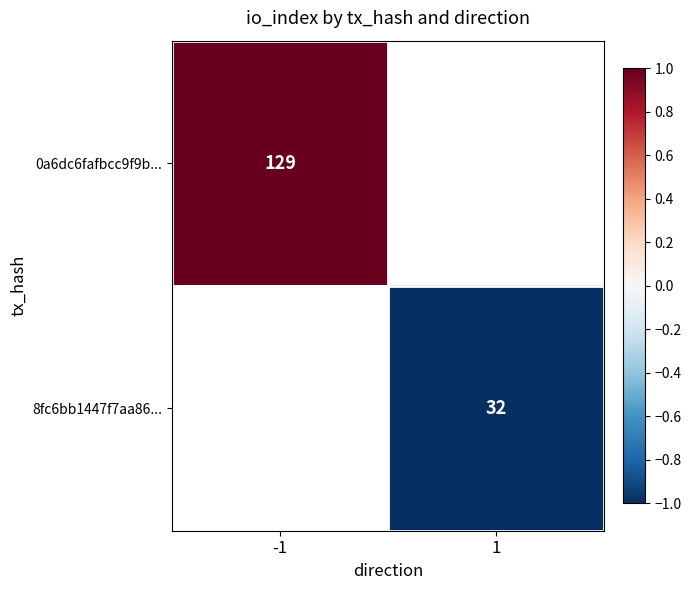

Between 1 and -1, which is larger?

-1